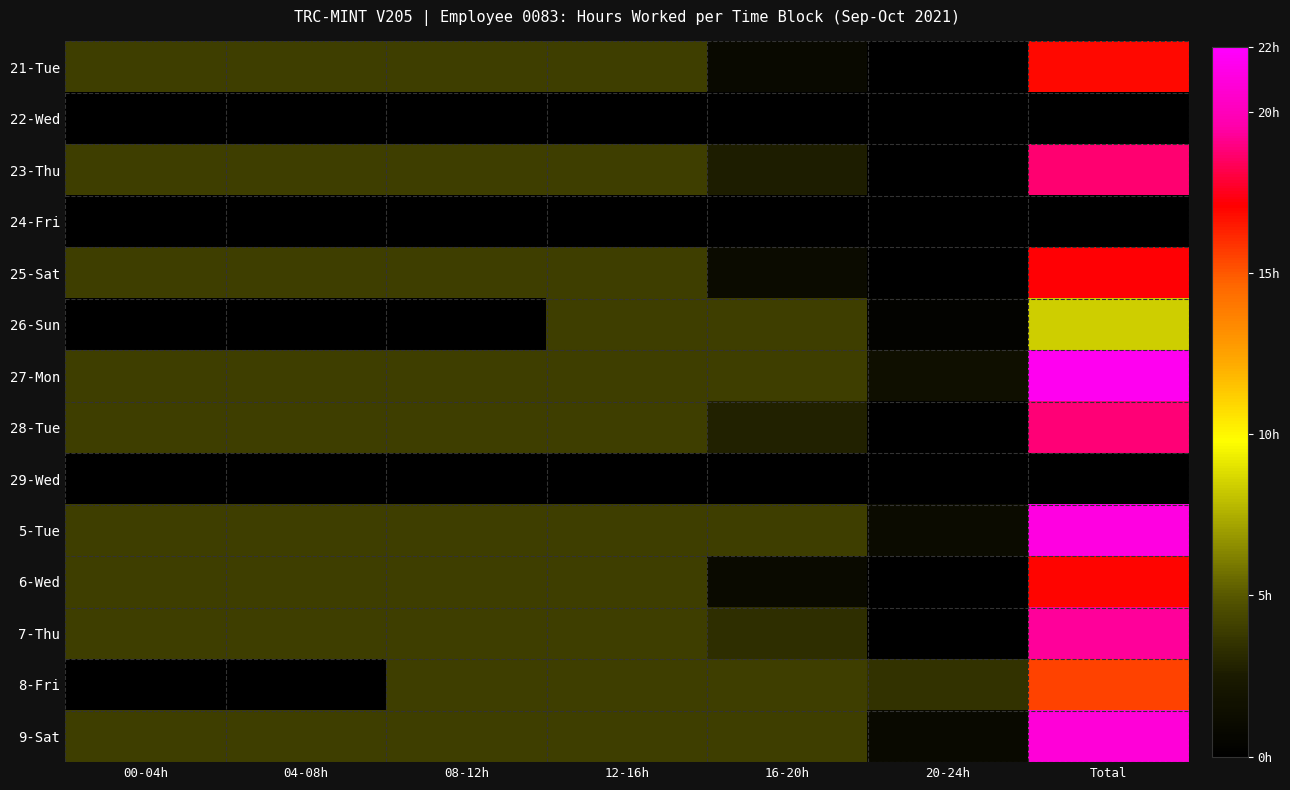

Which series changed the most between 00-04h and Total?

27-Mon